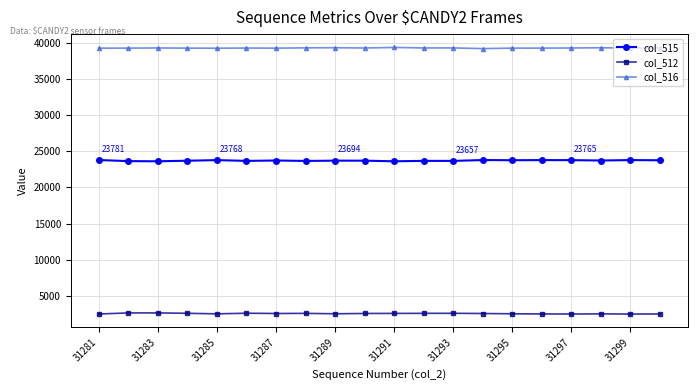

What is the value of the col_515 point at the 16th from the left?

23770